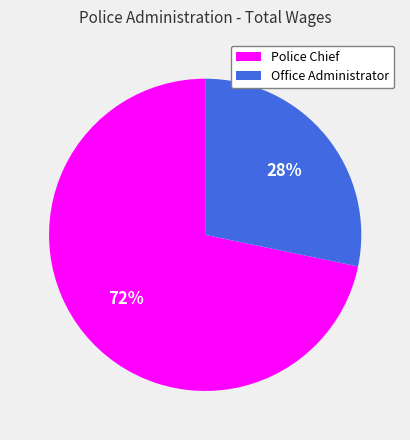

Which slice is the smallest?

Office Administrator